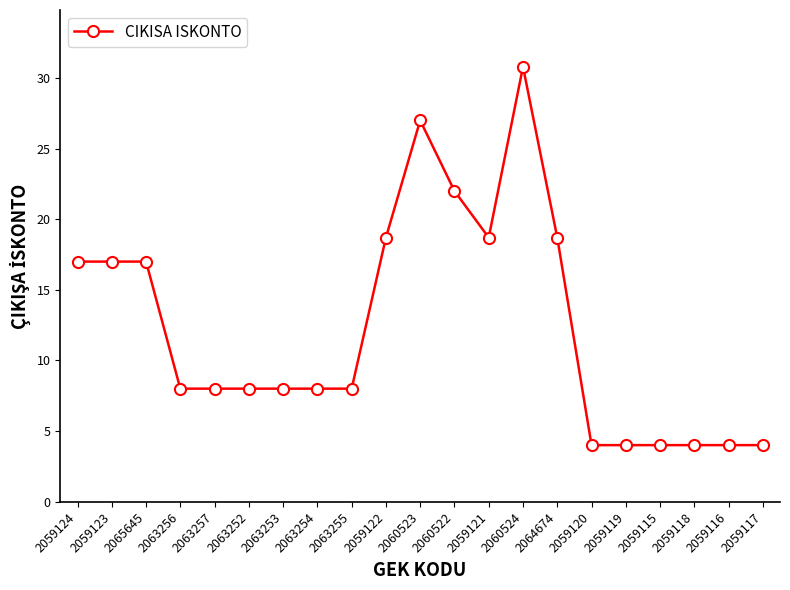

What is the difference between the maximum and minimum values?

26.8